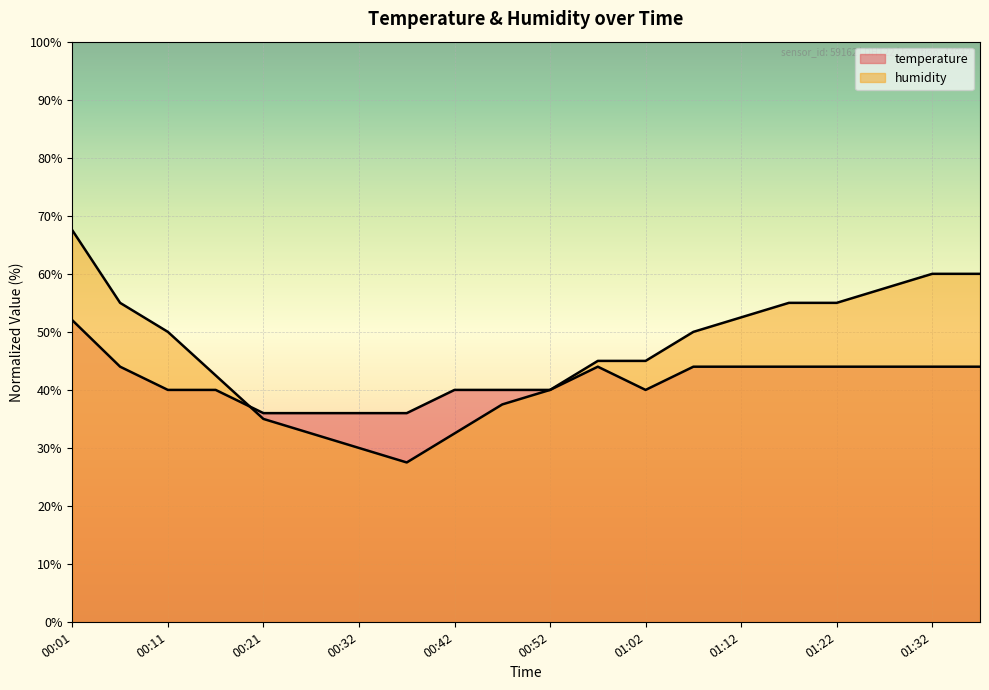

Which series has the largest range (max minus min)?

humidity